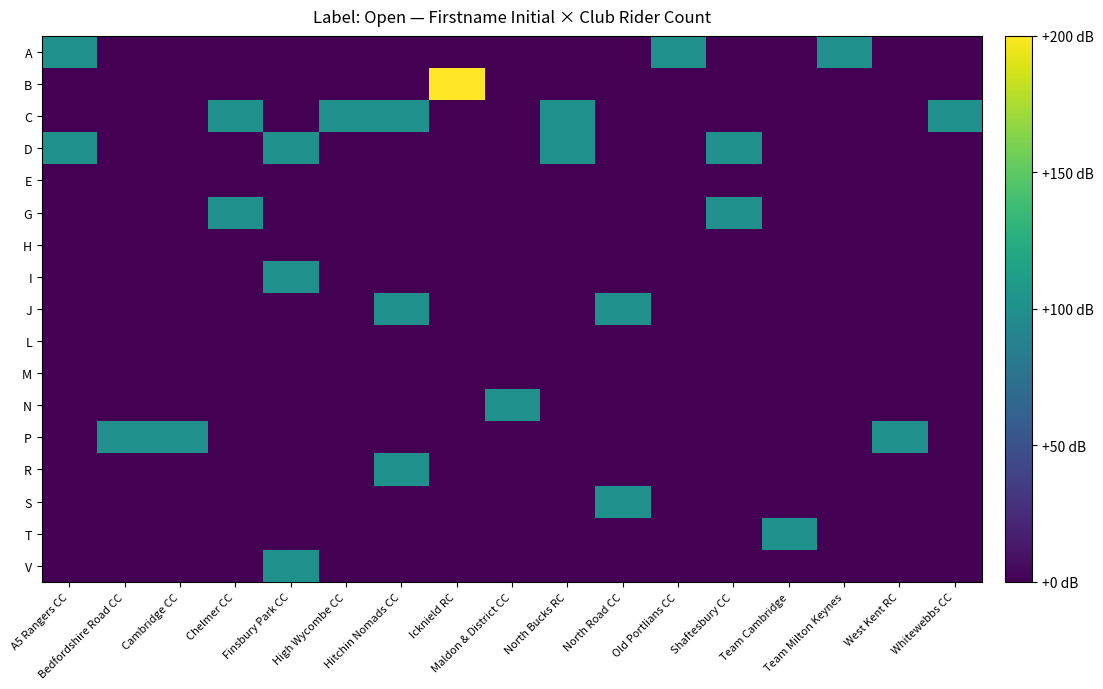

Reading left to right, what are all the values shown in this chart?

A: A5 Rangers CC=1	Bedfordshire Road CC=0	Cambridge CC=0	Chelmer CC=0	Finsbury Park CC=0	High Wycombe CC=0	Hitchin Nomads CC=0	Icknield RC=0	Maldon & District CC=0	North Bucks RC=0	North Road CC=0	Old Portlians CC=1	Shaftesbury CC=0	Team Cambridge=0	Team Milton Keynes=1	West Kent RC=0	Whitewebbs CC=0
B: A5 Rangers CC=0	Bedfordshire Road CC=0	Cambridge CC=0	Chelmer CC=0	Finsbury Park CC=0	High Wycombe CC=0	Hitchin Nomads CC=0	Icknield RC=2	Maldon & District CC=0	North Bucks RC=0	North Road CC=0	Old Portlians CC=0	Shaftesbury CC=0	Team Cambridge=0	Team Milton Keynes=0	West Kent RC=0	Whitewebbs CC=0
C: A5 Rangers CC=0	Bedfordshire Road CC=0	Cambridge CC=0	Chelmer CC=1	Finsbury Park CC=0	High Wycombe CC=1	Hitchin Nomads CC=1	Icknield RC=0	Maldon & District CC=0	North Bucks RC=1	North Road CC=0	Old Portlians CC=0	Shaftesbury CC=0	Team Cambridge=0	Team Milton Keynes=0	West Kent RC=0	Whitewebbs CC=1
D: A5 Rangers CC=1	Bedfordshire Road CC=0	Cambridge CC=0	Chelmer CC=0	Finsbury Park CC=1	High Wycombe CC=0	Hitchin Nomads CC=0	Icknield RC=0	Maldon & District CC=0	North Bucks RC=1	North Road CC=0	Old Portlians CC=0	Shaftesbury CC=1	Team Cambridge=0	Team Milton Keynes=0	West Kent RC=0	Whitewebbs CC=0
E: A5 Rangers CC=0	Bedfordshire Road CC=0	Cambridge CC=0	Chelmer CC=0	Finsbury Park CC=0	High Wycombe CC=0	Hitchin Nomads CC=0	Icknield RC=0	Maldon & District CC=0	North Bucks RC=0	North Road CC=0	Old Portlians CC=0	Shaftesbury CC=0	Team Cambridge=0	Team Milton Keynes=0	West Kent RC=0	Whitewebbs CC=0
G: A5 Rangers CC=0	Bedfordshire Road CC=0	Cambridge CC=0	Chelmer CC=1	Finsbury Park CC=0	High Wycombe CC=0	Hitchin Nomads CC=0	Icknield RC=0	Maldon & District CC=0	North Bucks RC=0	North Road CC=0	Old Portlians CC=0	Shaftesbury CC=1	Team Cambridge=0	Team Milton Keynes=0	West Kent RC=0	Whitewebbs CC=0
H: A5 Rangers CC=0	Bedfordshire Road CC=0	Cambridge CC=0	Chelmer CC=0	Finsbury Park CC=0	High Wycombe CC=0	Hitchin Nomads CC=0	Icknield RC=0	Maldon & District CC=0	North Bucks RC=0	North Road CC=0	Old Portlians CC=0	Shaftesbury CC=0	Team Cambridge=0	Team Milton Keynes=0	West Kent RC=0	Whitewebbs CC=0
I: A5 Rangers CC=0	Bedfordshire Road CC=0	Cambridge CC=0	Chelmer CC=0	Finsbury Park CC=1	High Wycombe CC=0	Hitchin Nomads CC=0	Icknield RC=0	Maldon & District CC=0	North Bucks RC=0	North Road CC=0	Old Portlians CC=0	Shaftesbury CC=0	Team Cambridge=0	Team Milton Keynes=0	West Kent RC=0	Whitewebbs CC=0
J: A5 Rangers CC=0	Bedfordshire Road CC=0	Cambridge CC=0	Chelmer CC=0	Finsbury Park CC=0	High Wycombe CC=0	Hitchin Nomads CC=1	Icknield RC=0	Maldon & District CC=0	North Bucks RC=0	North Road CC=1	Old Portlians CC=0	Shaftesbury CC=0	Team Cambridge=0	Team Milton Keynes=0	West Kent RC=0	Whitewebbs CC=0
L: A5 Rangers CC=0	Bedfordshire Road CC=0	Cambridge CC=0	Chelmer CC=0	Finsbury Park CC=0	High Wycombe CC=0	Hitchin Nomads CC=0	Icknield RC=0	Maldon & District CC=0	North Bucks RC=0	North Road CC=0	Old Portlians CC=0	Shaftesbury CC=0	Team Cambridge=0	Team Milton Keynes=0	West Kent RC=0	Whitewebbs CC=0
M: A5 Rangers CC=0	Bedfordshire Road CC=0	Cambridge CC=0	Chelmer CC=0	Finsbury Park CC=0	High Wycombe CC=0	Hitchin Nomads CC=0	Icknield RC=0	Maldon & District CC=0	North Bucks RC=0	North Road CC=0	Old Portlians CC=0	Shaftesbury CC=0	Team Cambridge=0	Team Milton Keynes=0	West Kent RC=0	Whitewebbs CC=0
N: A5 Rangers CC=0	Bedfordshire Road CC=0	Cambridge CC=0	Chelmer CC=0	Finsbury Park CC=0	High Wycombe CC=0	Hitchin Nomads CC=0	Icknield RC=0	Maldon & District CC=1	North Bucks RC=0	North Road CC=0	Old Portlians CC=0	Shaftesbury CC=0	Team Cambridge=0	Team Milton Keynes=0	West Kent RC=0	Whitewebbs CC=0
P: A5 Rangers CC=0	Bedfordshire Road CC=1	Cambridge CC=1	Chelmer CC=0	Finsbury Park CC=0	High Wycombe CC=0	Hitchin Nomads CC=0	Icknield RC=0	Maldon & District CC=0	North Bucks RC=0	North Road CC=0	Old Portlians CC=0	Shaftesbury CC=0	Team Cambridge=0	Team Milton Keynes=0	West Kent RC=1	Whitewebbs CC=0
R: A5 Rangers CC=0	Bedfordshire Road CC=0	Cambridge CC=0	Chelmer CC=0	Finsbury Park CC=0	High Wycombe CC=0	Hitchin Nomads CC=1	Icknield RC=0	Maldon & District CC=0	North Bucks RC=0	North Road CC=0	Old Portlians CC=0	Shaftesbury CC=0	Team Cambridge=0	Team Milton Keynes=0	West Kent RC=0	Whitewebbs CC=0
S: A5 Rangers CC=0	Bedfordshire Road CC=0	Cambridge CC=0	Chelmer CC=0	Finsbury Park CC=0	High Wycombe CC=0	Hitchin Nomads CC=0	Icknield RC=0	Maldon & District CC=0	North Bucks RC=0	North Road CC=1	Old Portlians CC=0	Shaftesbury CC=0	Team Cambridge=0	Team Milton Keynes=0	West Kent RC=0	Whitewebbs CC=0
T: A5 Rangers CC=0	Bedfordshire Road CC=0	Cambridge CC=0	Chelmer CC=0	Finsbury Park CC=0	High Wycombe CC=0	Hitchin Nomads CC=0	Icknield RC=0	Maldon & District CC=0	North Bucks RC=0	North Road CC=0	Old Portlians CC=0	Shaftesbury CC=0	Team Cambridge=1	Team Milton Keynes=0	West Kent RC=0	Whitewebbs CC=0
V: A5 Rangers CC=0	Bedfordshire Road CC=0	Cambridge CC=0	Chelmer CC=0	Finsbury Park CC=1	High Wycombe CC=0	Hitchin Nomads CC=0	Icknield RC=0	Maldon & District CC=0	North Bucks RC=0	North Road CC=0	Old Portlians CC=0	Shaftesbury CC=0	Team Cambridge=0	Team Milton Keynes=0	West Kent RC=0	Whitewebbs CC=0